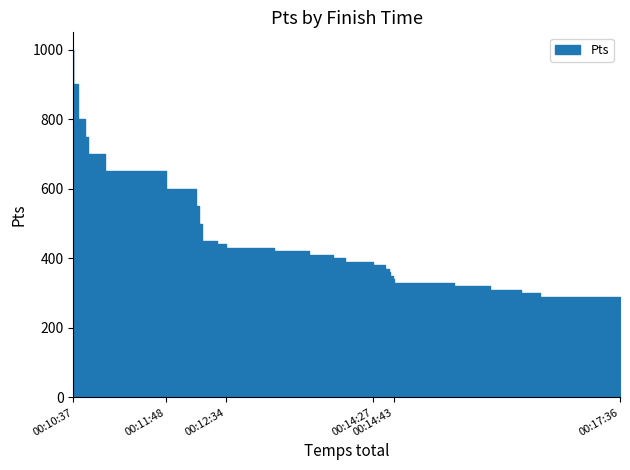

At which label does the data first exceed 420?

00:10:37